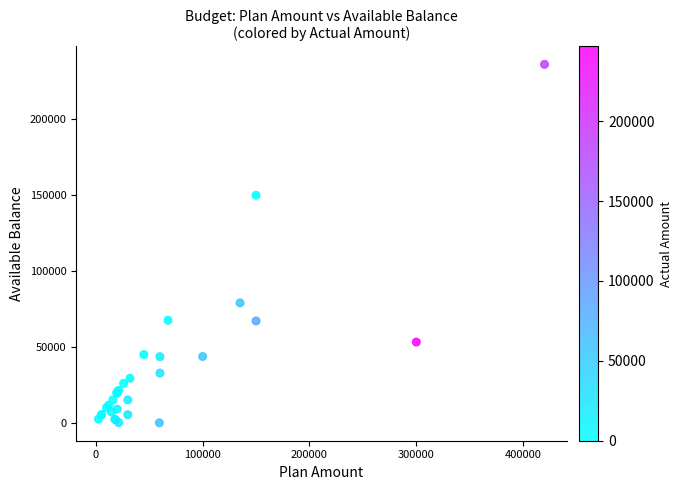

What Y value in the scatter plot is closest to 118144?

150000.0